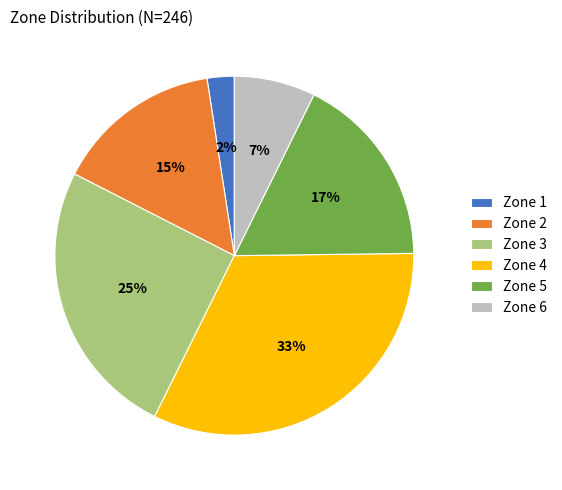

Is it true that Zone 1 is 2% of the pie?

True